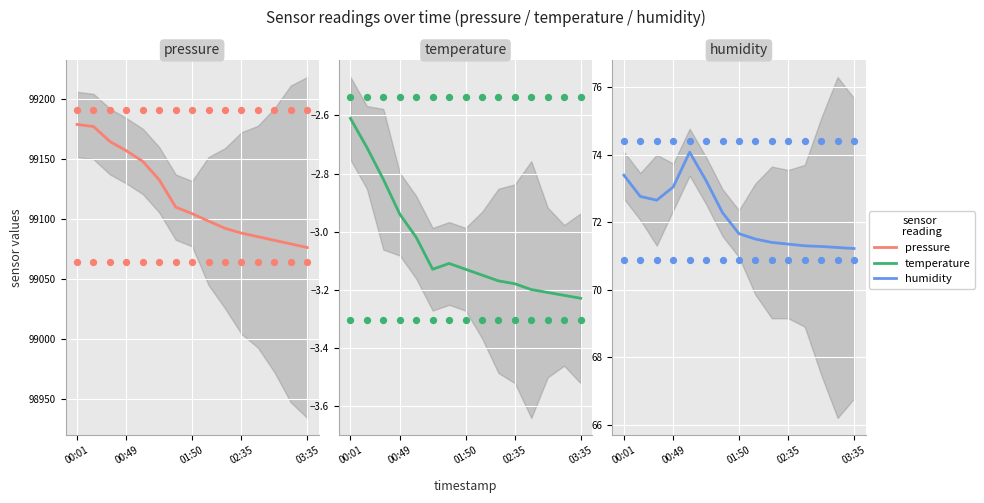

At how many categories does at least one series exceed 29050?

15